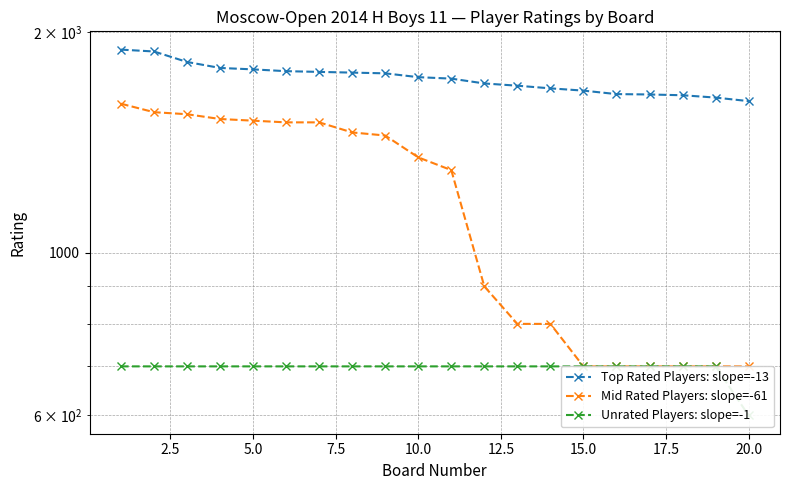

What is the value of the Top Rated Players: slope=-13 point at the 20th from the left?

1611